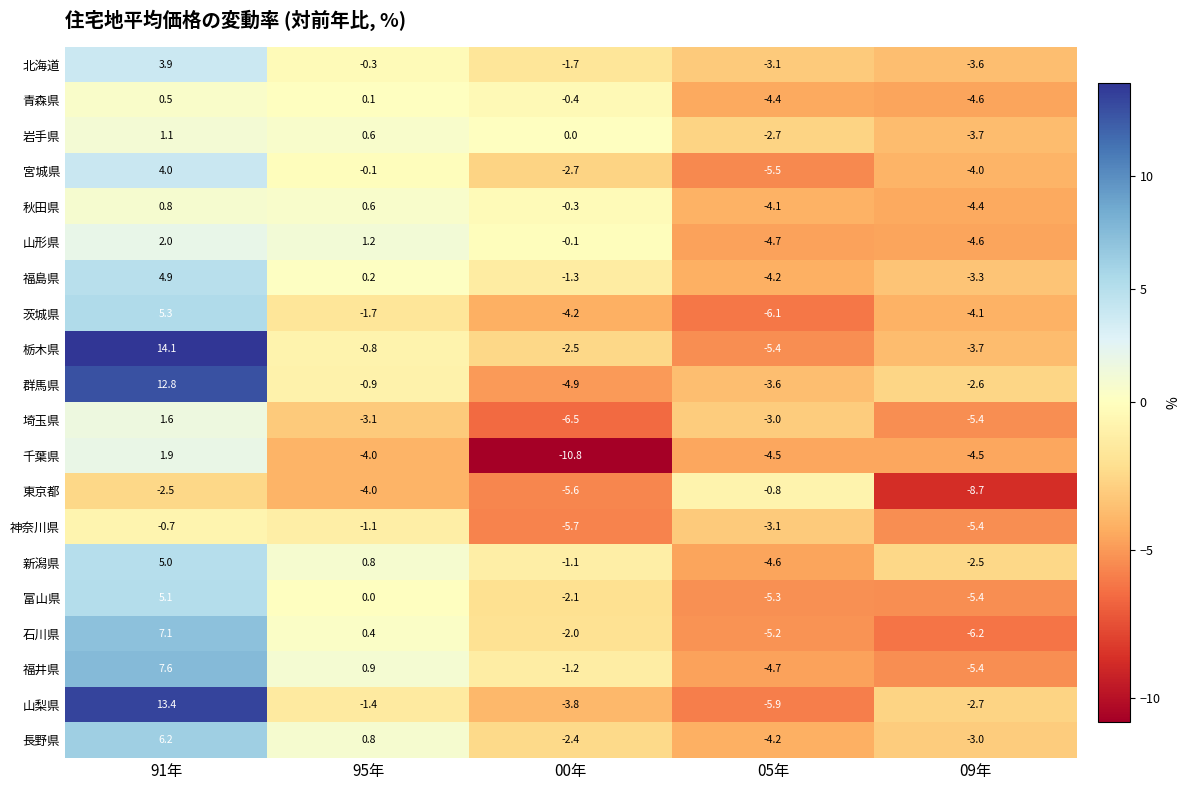

Which category has the highest value across all series?

91年